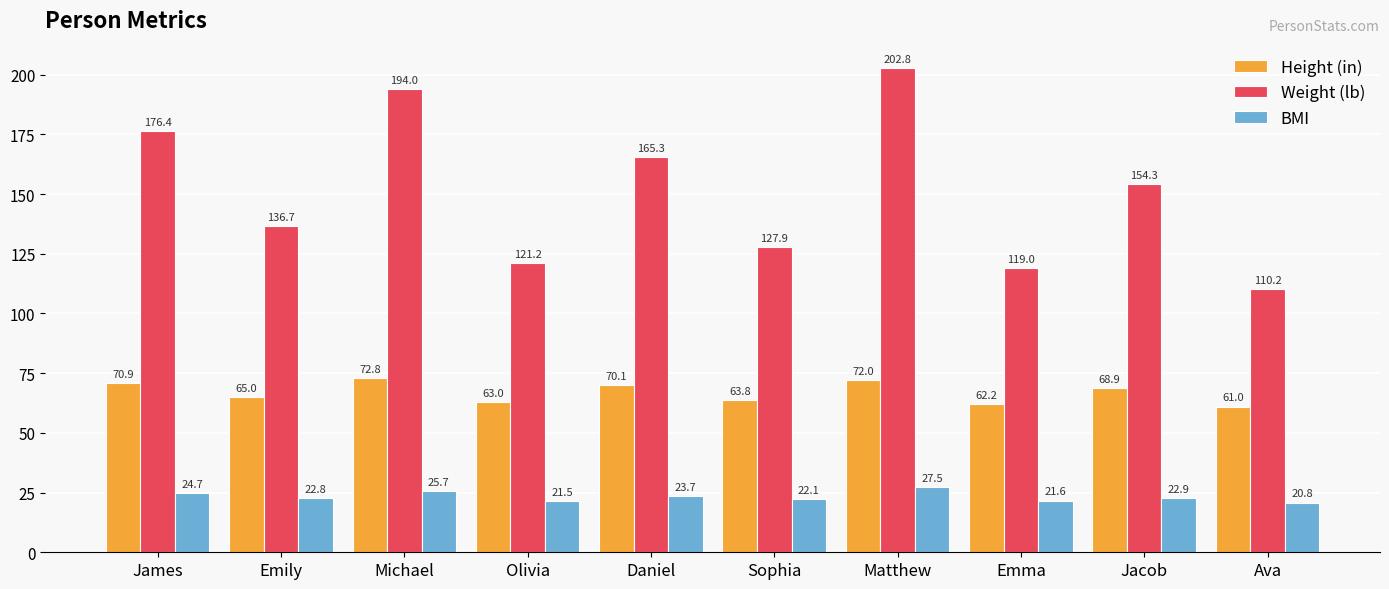

What is the difference between the highest and lowest values at Ava?

89.4